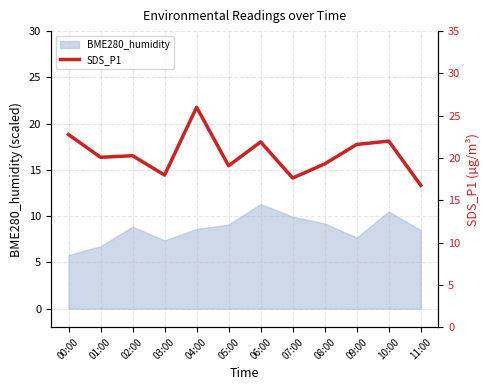

At which label does BME280_humidity reach its peak?

06:00